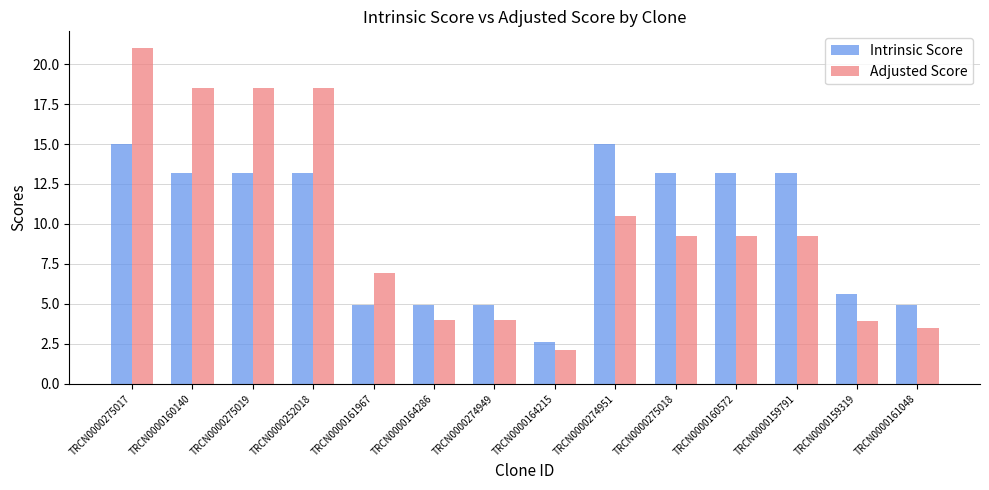

Which category has the lowest value in the Intrinsic Score series?

TRCN0000164215